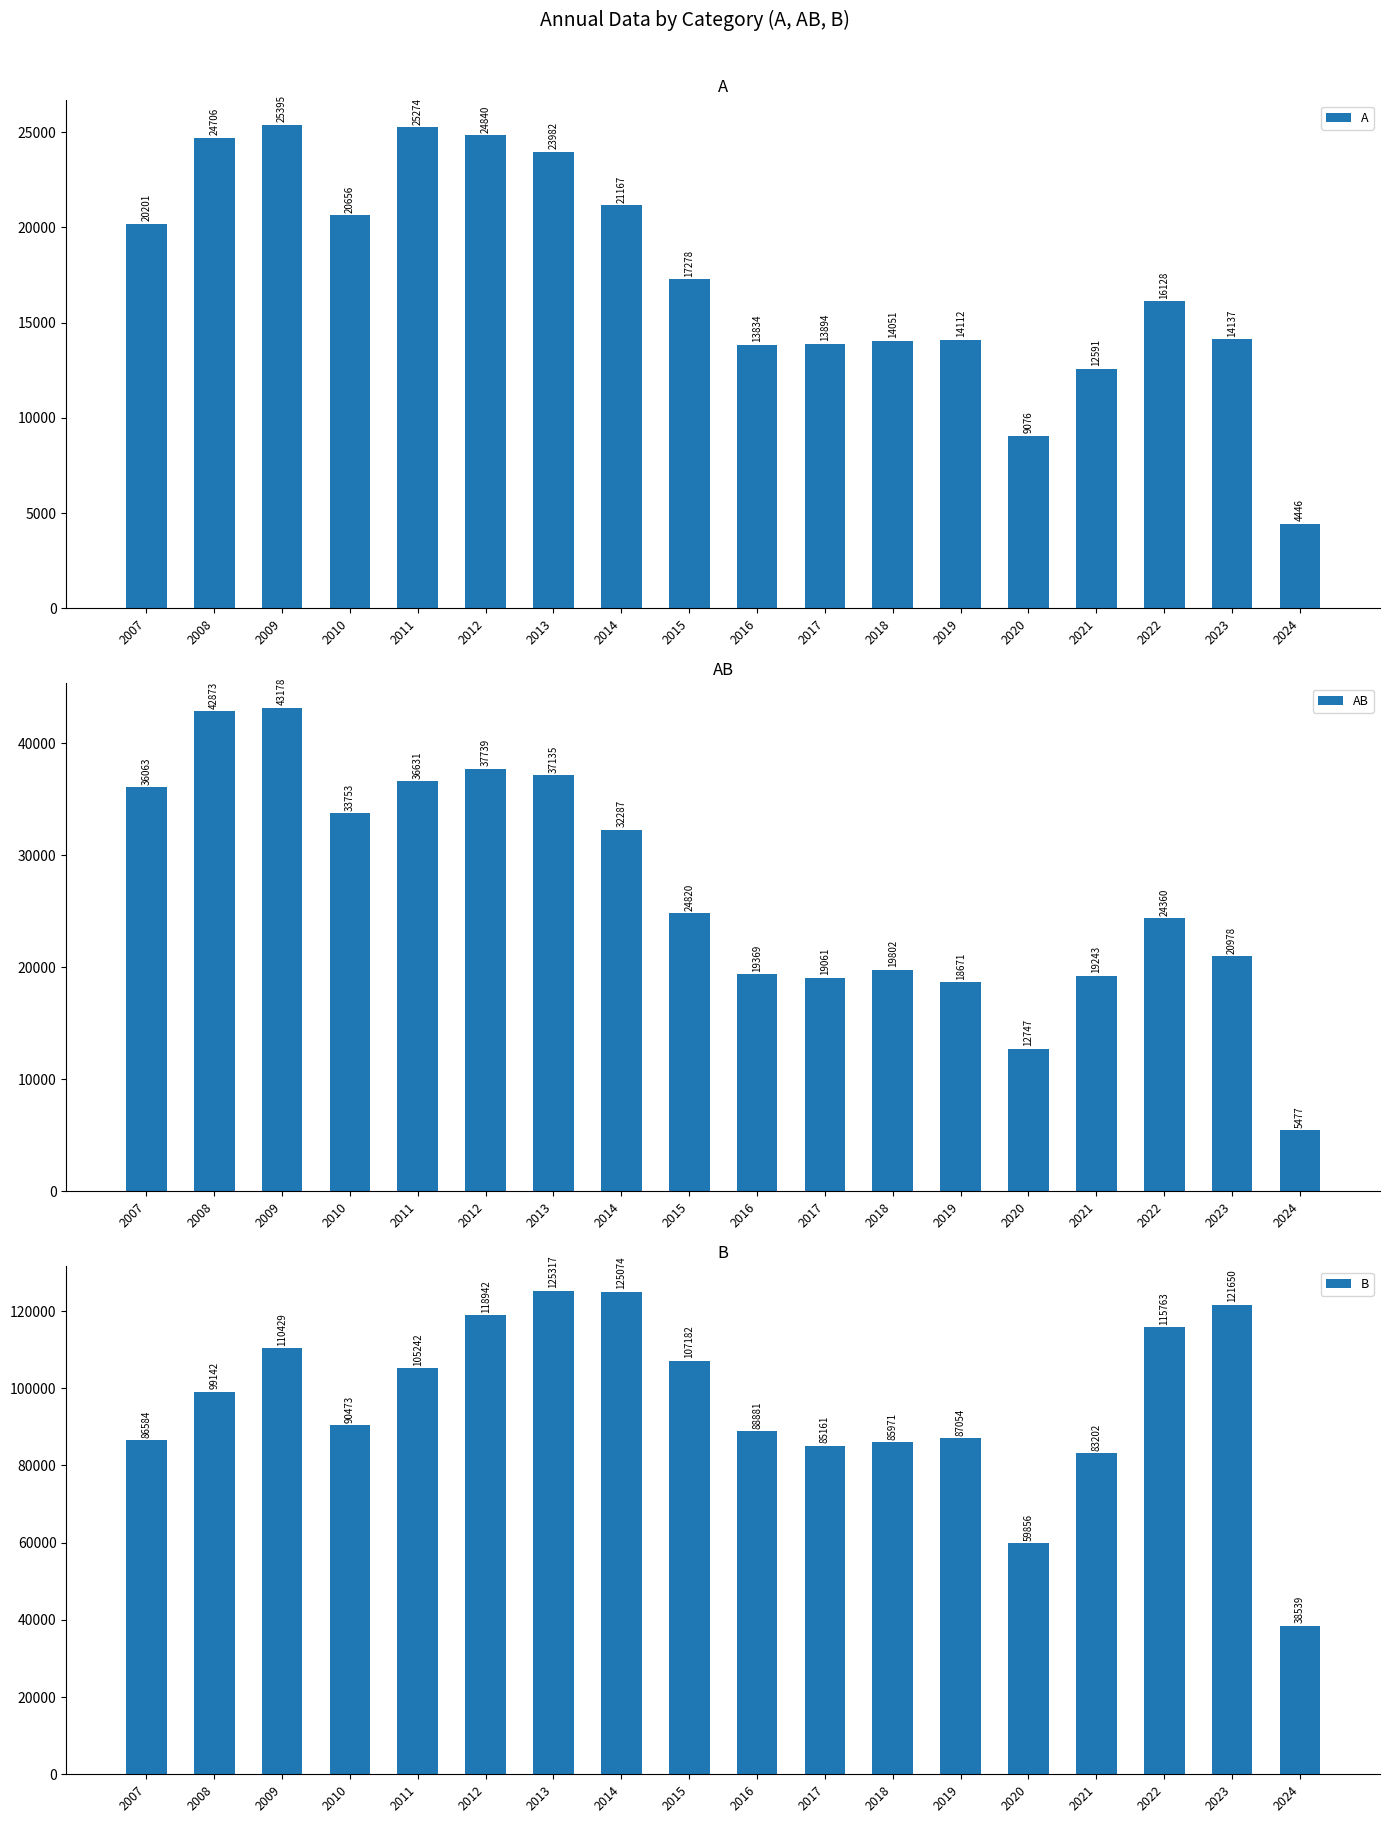

Reading left to right, what are all the values shown in this chart?

A: 2007=20201	2008=24706	2009=25395	2010=20656	2011=25274	2012=24840	2013=23982	2014=21167	2015=17278	2016=13834	2017=13894	2018=14051	2019=14112	2020=9076	2021=12591	2022=16128	2023=14137	2024=4446
AB: 2007=36063	2008=42873	2009=43178	2010=33753	2011=36631	2012=37739	2013=37135	2014=32287	2015=24820	2016=19369	2017=19061	2018=19802	2019=18671	2020=12747	2021=19243	2022=24360	2023=20978	2024=5477
B: 2007=86584	2008=99142	2009=110429	2010=90473	2011=105242	2012=118942	2013=125317	2014=125074	2015=107182	2016=88881	2017=85161	2018=85971	2019=87054	2020=59856	2021=83202	2022=115763	2023=121650	2024=38539